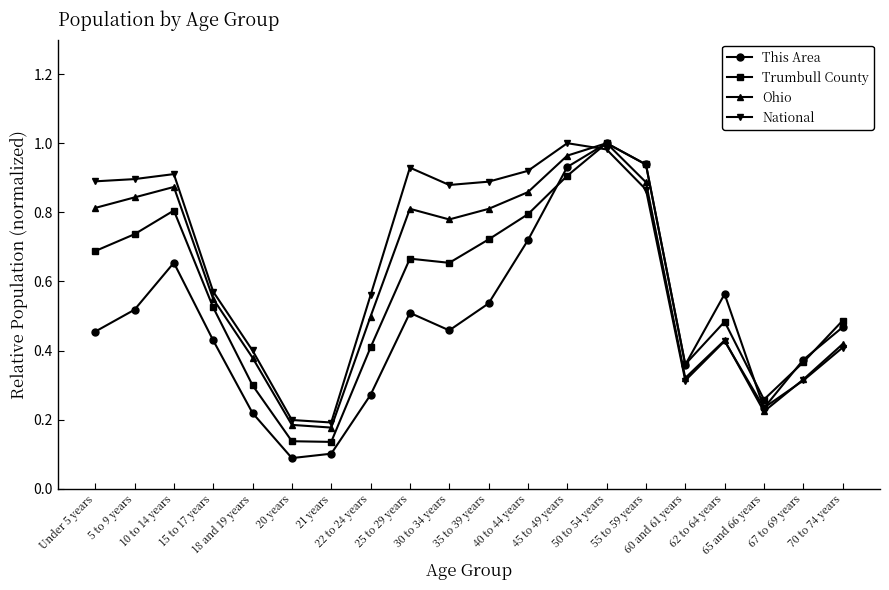

Which series ends up on top after the final intersection of National and Trumbull County?

Trumbull County